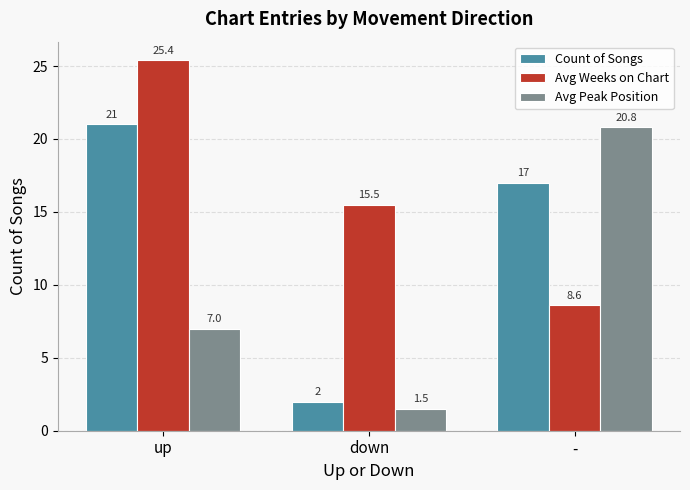

Rank the categories by Avg Weeks on Chart value from highest to lowest.

up, down, -